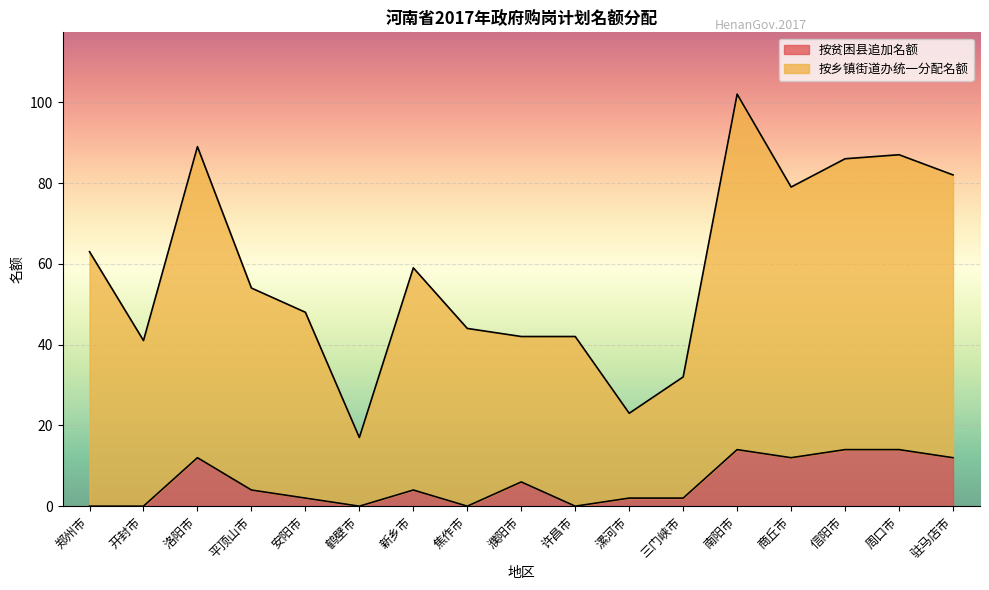

What position from the right is 许昌市?

8